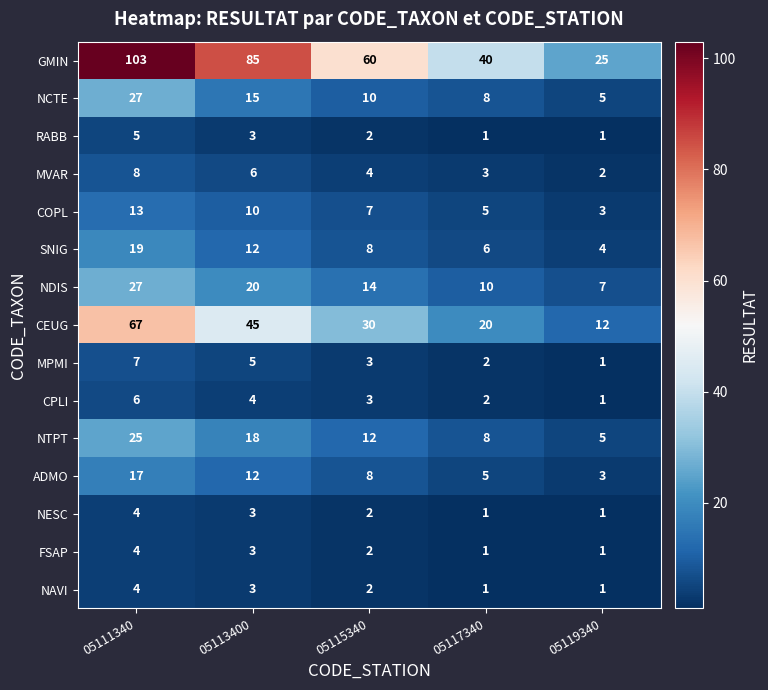

Which series has the largest total across all categories?

GMIN